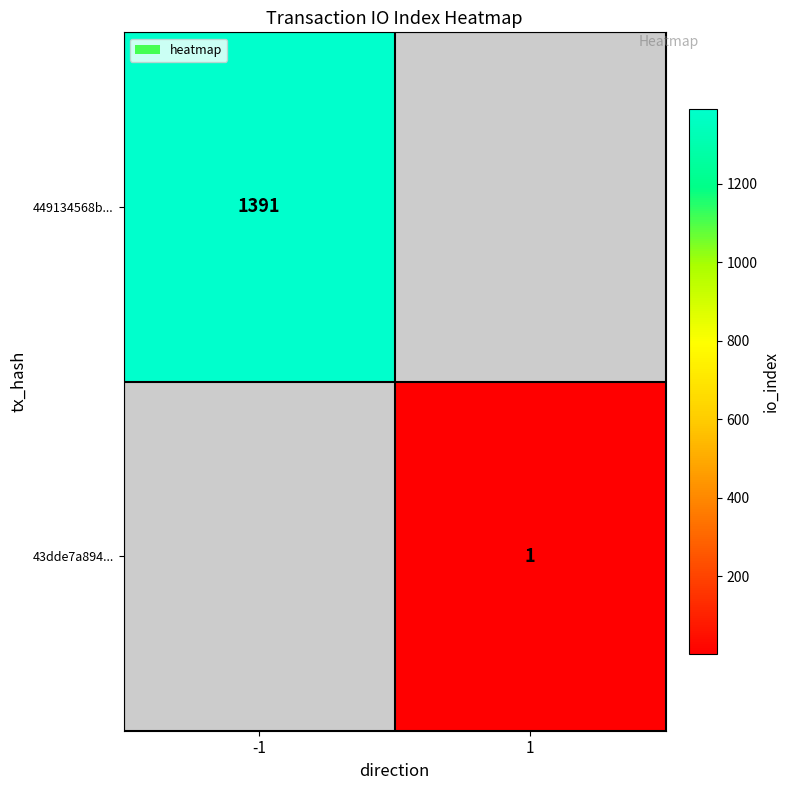

Is the value of 43dde7a894... at 1 greater than the value of 449134568b... at -1?

No